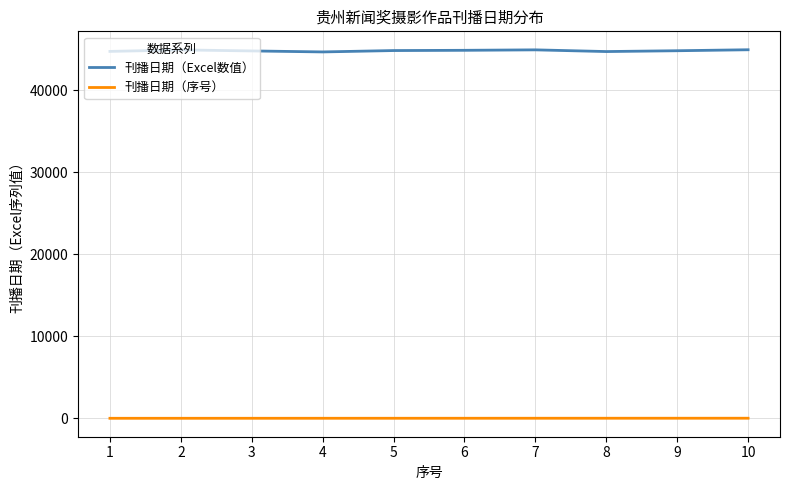

Rank the series by their maximum value, from lowest to highest.

刊播日期（序号）, 刊播日期（Excel数值）